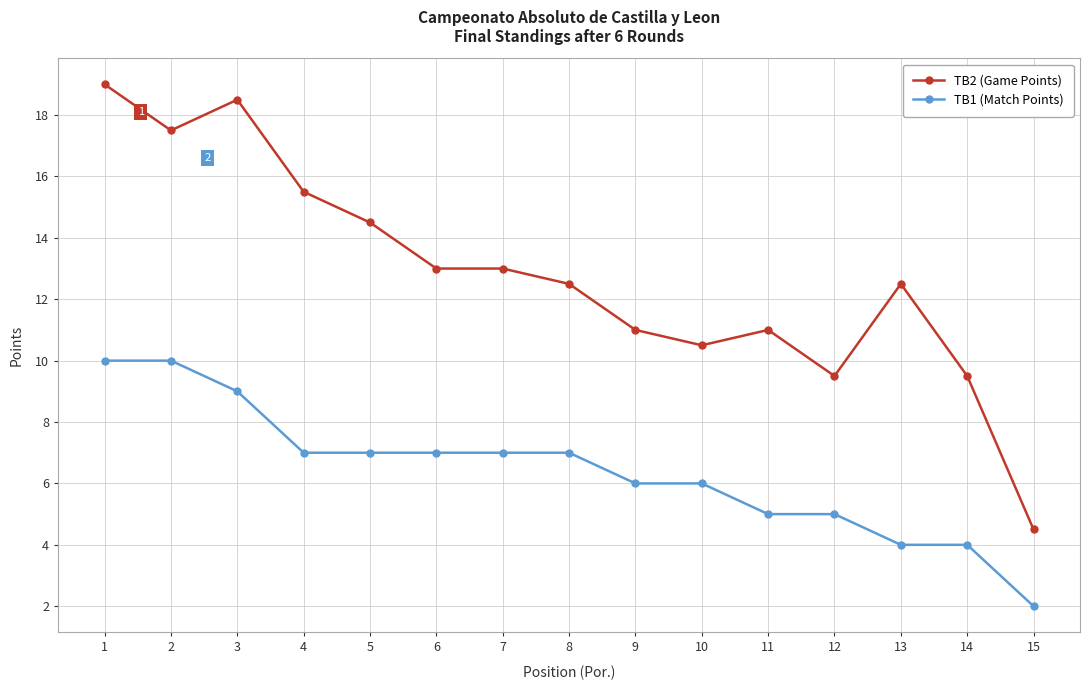

Which series has the largest total across all categories?

TB2 (Game Points)